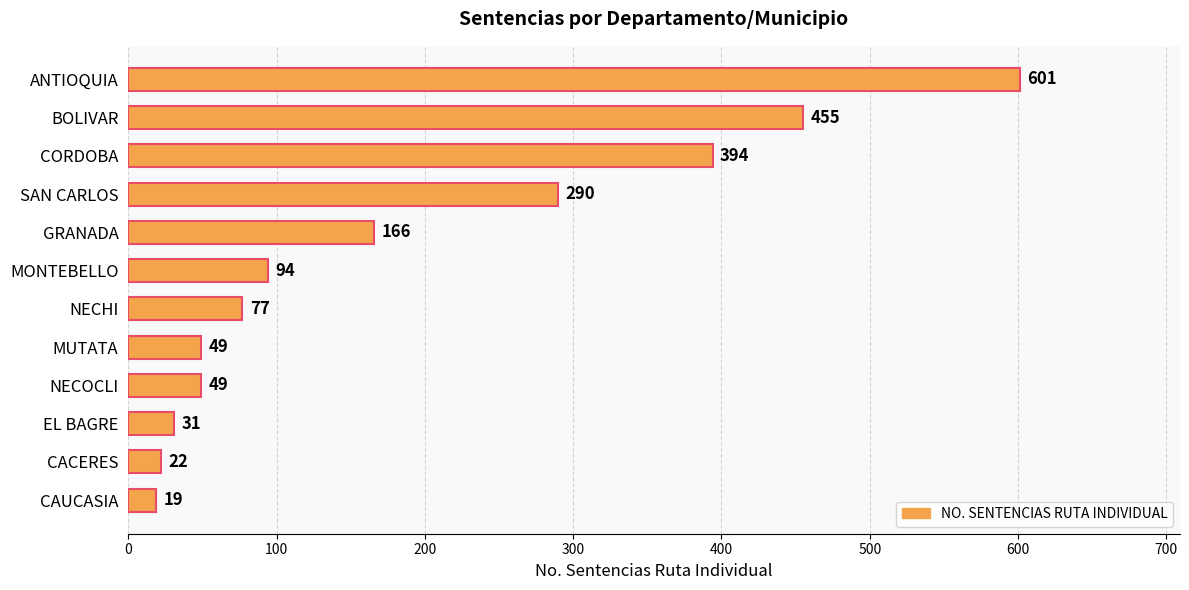

Is it true that the value at NECOCLI is 49?

True